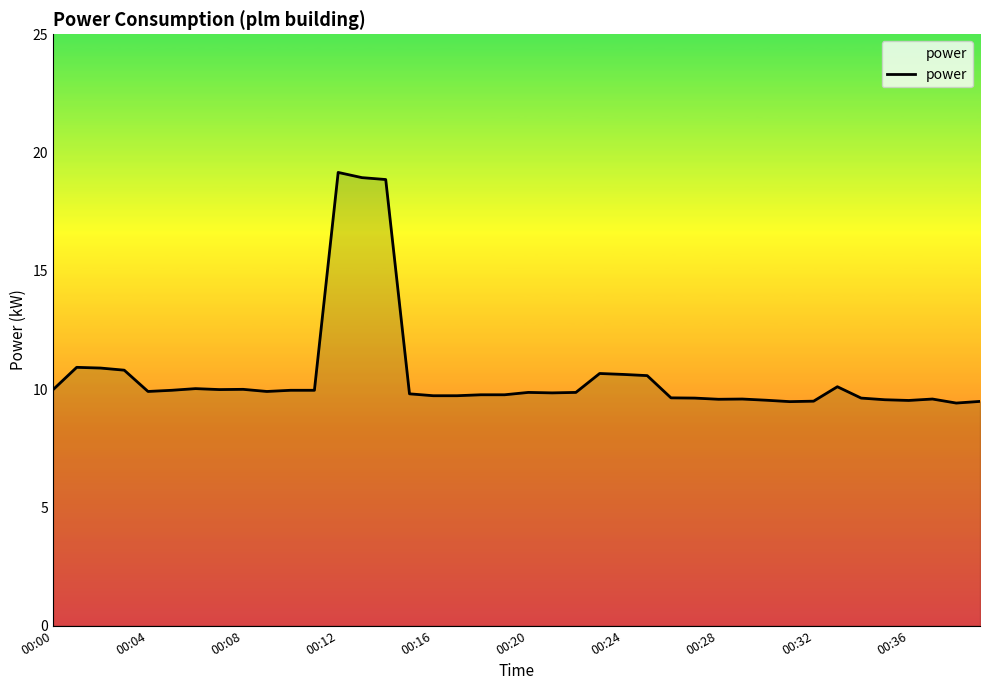

How many lines are shown in the chart?

1